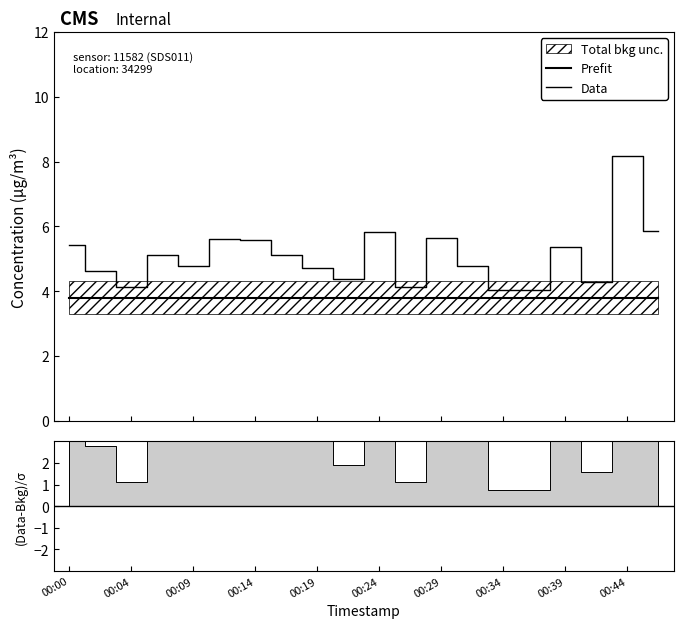

Reading left to right, what are all the values shown in this chart?

Prefit: 3.8	3.8	3.8	3.8	3.8	3.8	3.8	3.8	3.8	3.8	3.8	3.8	3.8	3.8	3.8	3.8	3.8	3.8	3.8	3.8
Data: 5.4	4.6	4.1	5.1	4.8	5.6	5.6	5.1	4.7	4.4	5.8	4.1	5.6	4.8	4.0	4.0	5.4	4.3	8.2	5.9